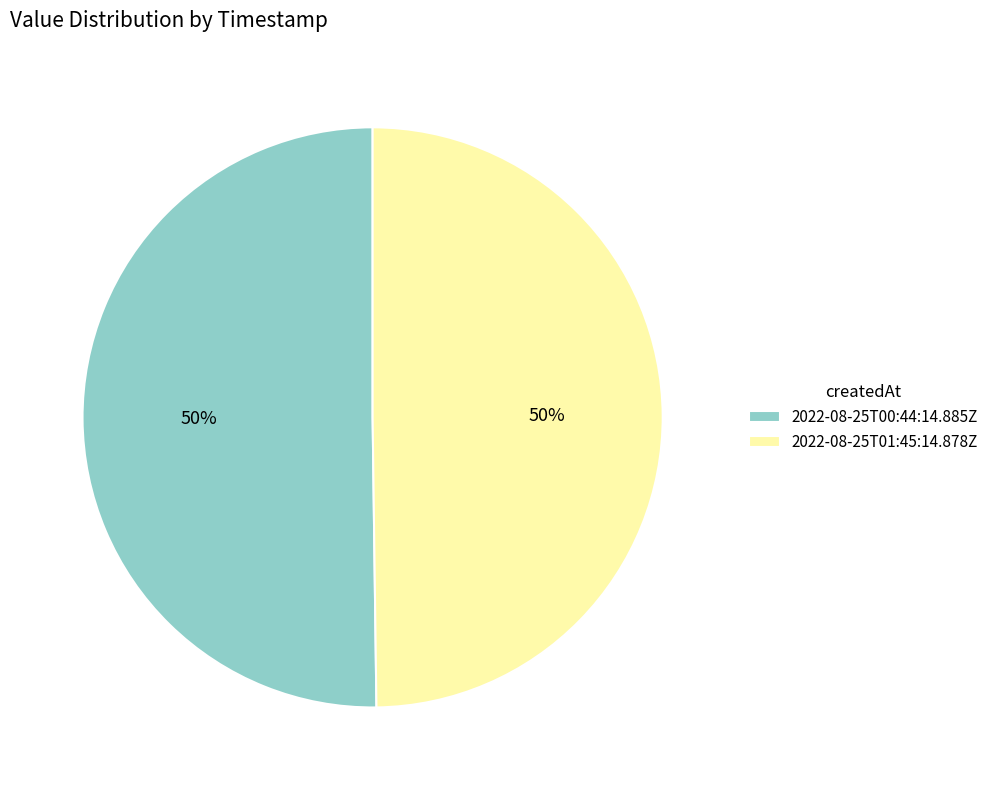

What percentage is the 2022-08-25T01:45:14.878Z slice, to the nearest percent?

50%